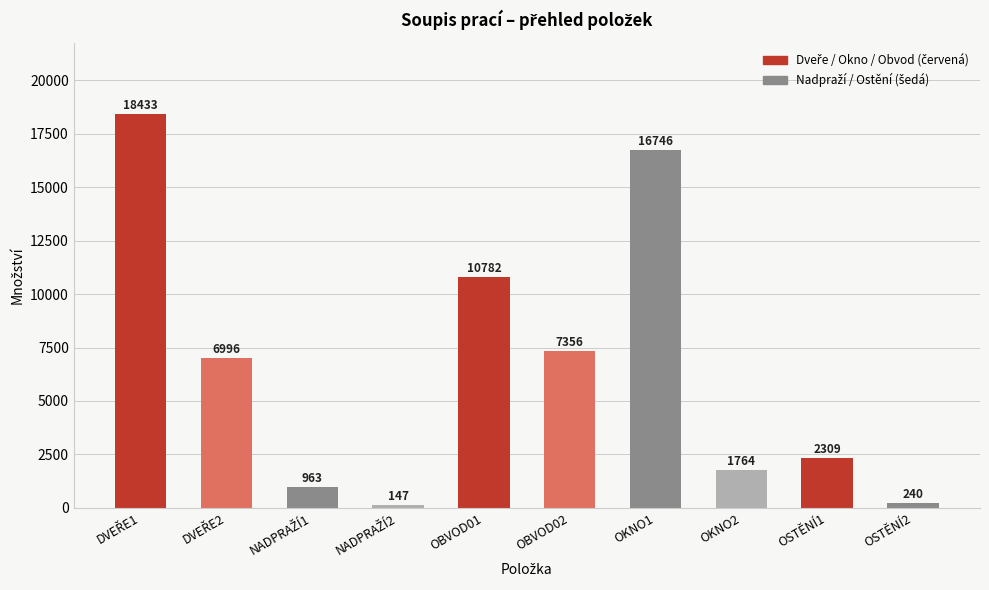

What is the value of the 8th bar from the left?

1764